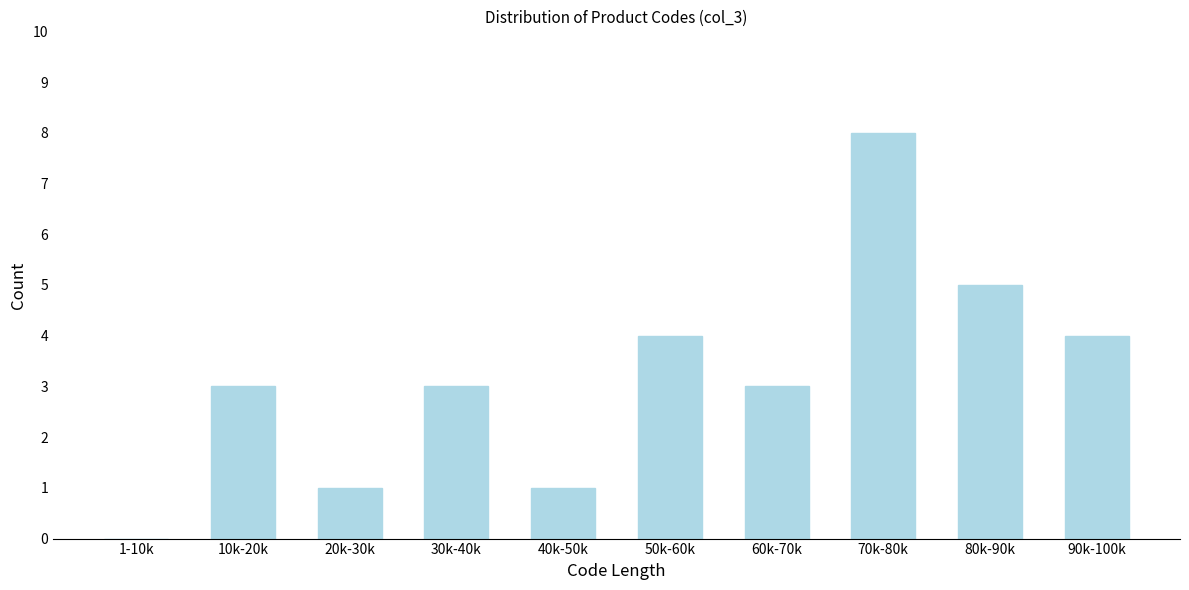

Reading right to left, what are all the values shown in this chart?

90k-100k=4	80k-90k=5	70k-80k=8	60k-70k=3	50k-60k=4	40k-50k=1	30k-40k=3	20k-30k=1	10k-20k=3	1-10k=0